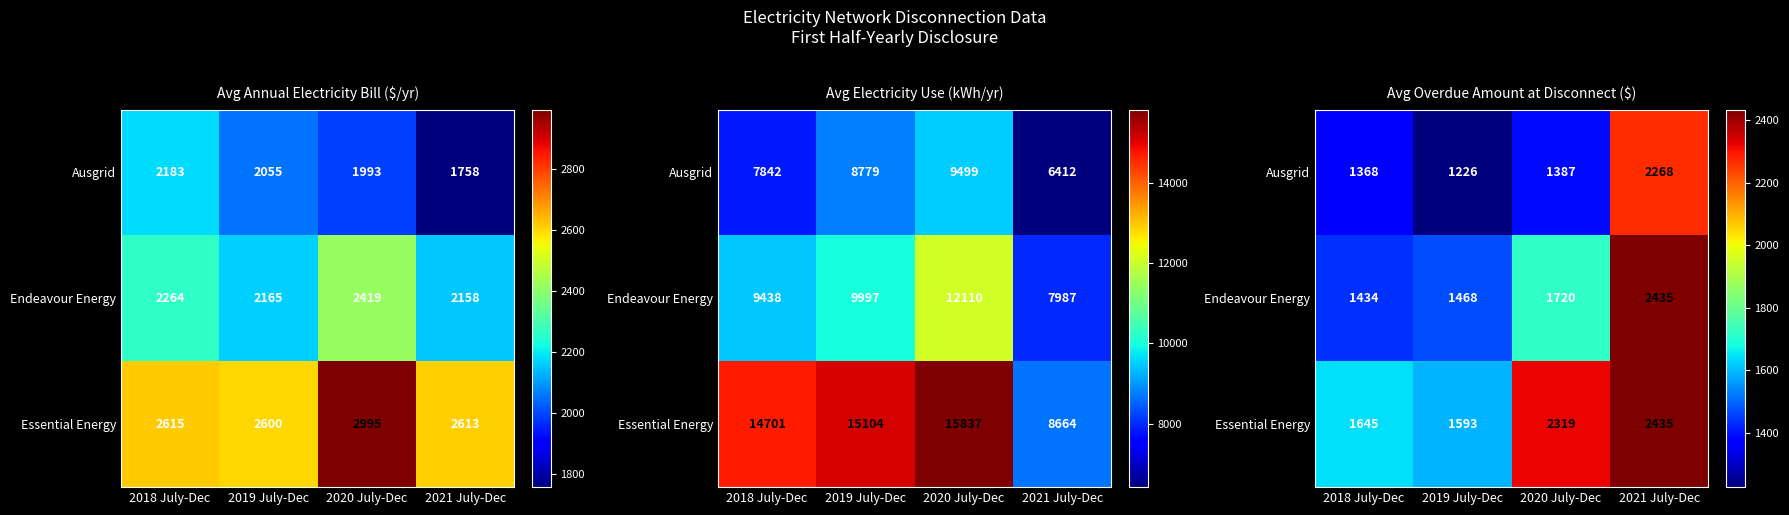

Where is Essential Energy nearest to the value 2013?

2020 July-Dec